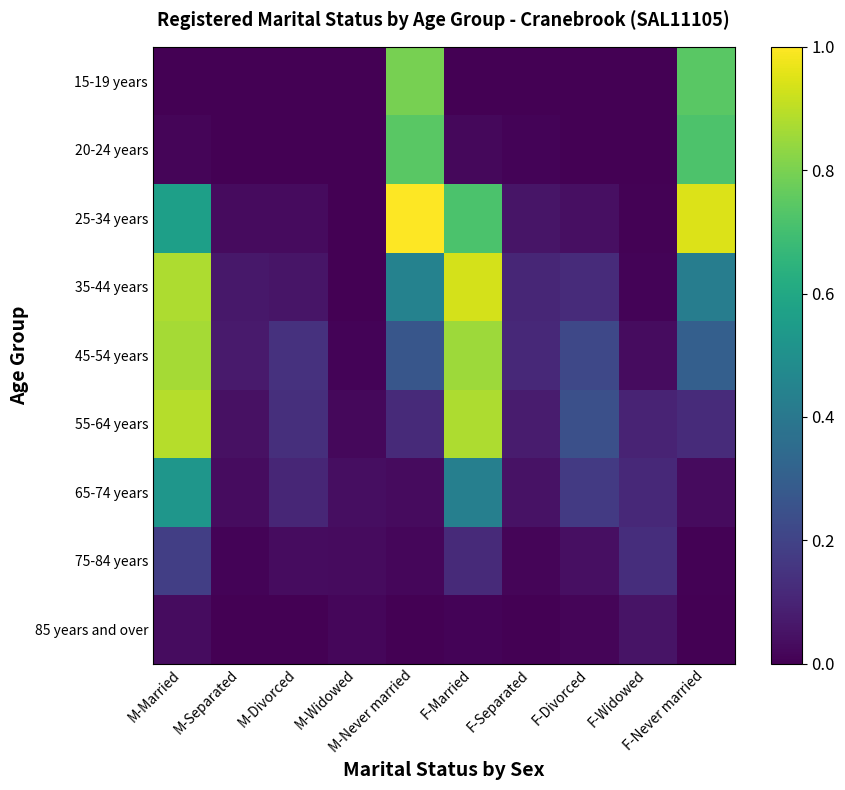

At F-Never married, list the series in order from largest to smallest.

25-34 years, 15-19 years, 20-24 years, 35-44 years, 45-54 years, 55-64 years, 65-74 years, 75-84 years, 85 years and over